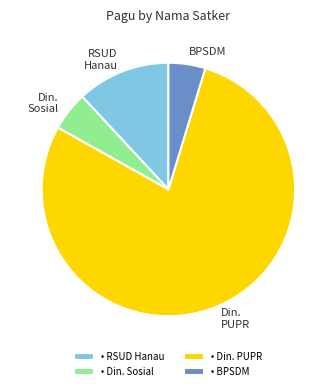

What is the ratio of the value at RSUD Hanau to the value at BPSDM?

2.5